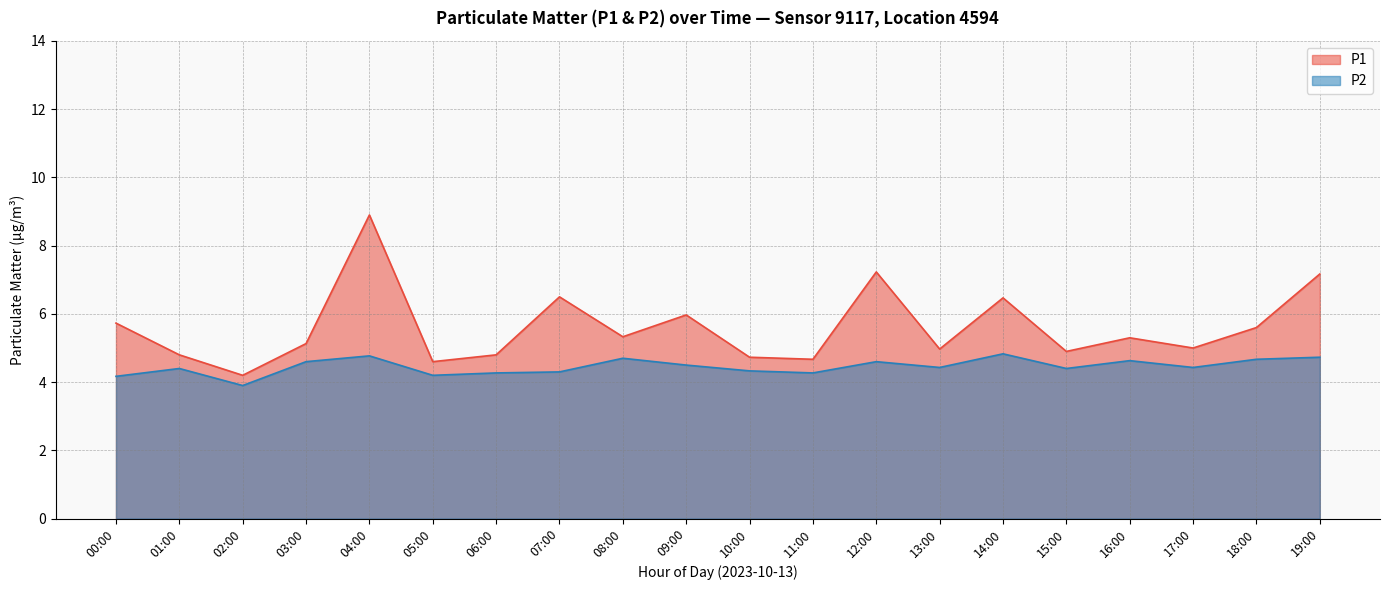

True or false: P2 and P1 cross at least once.

False